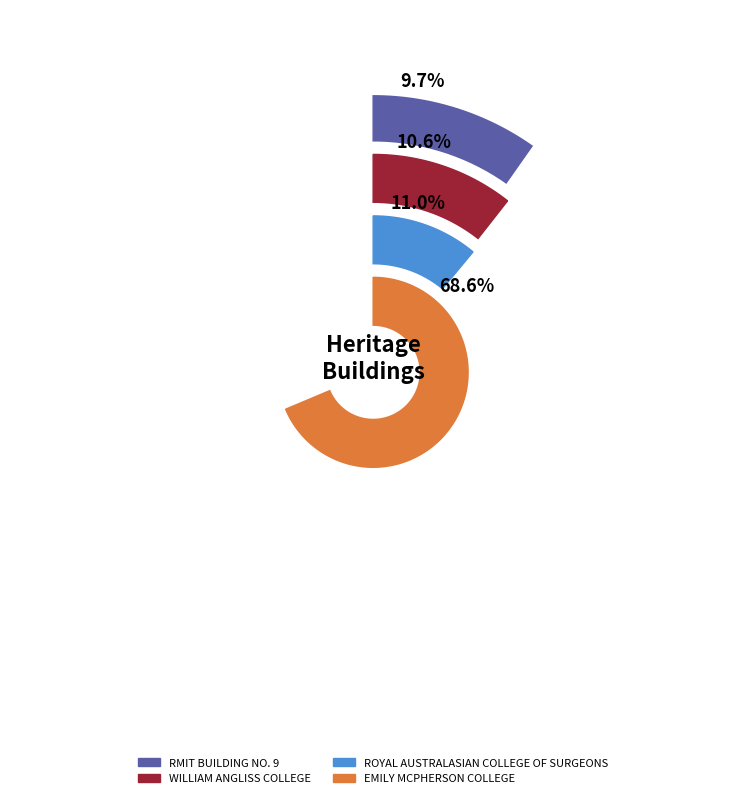

Between WILLIAM ANGLISS COLLEGE and EMILY MCPHERSON COLLEGE, which is larger?

EMILY MCPHERSON COLLEGE